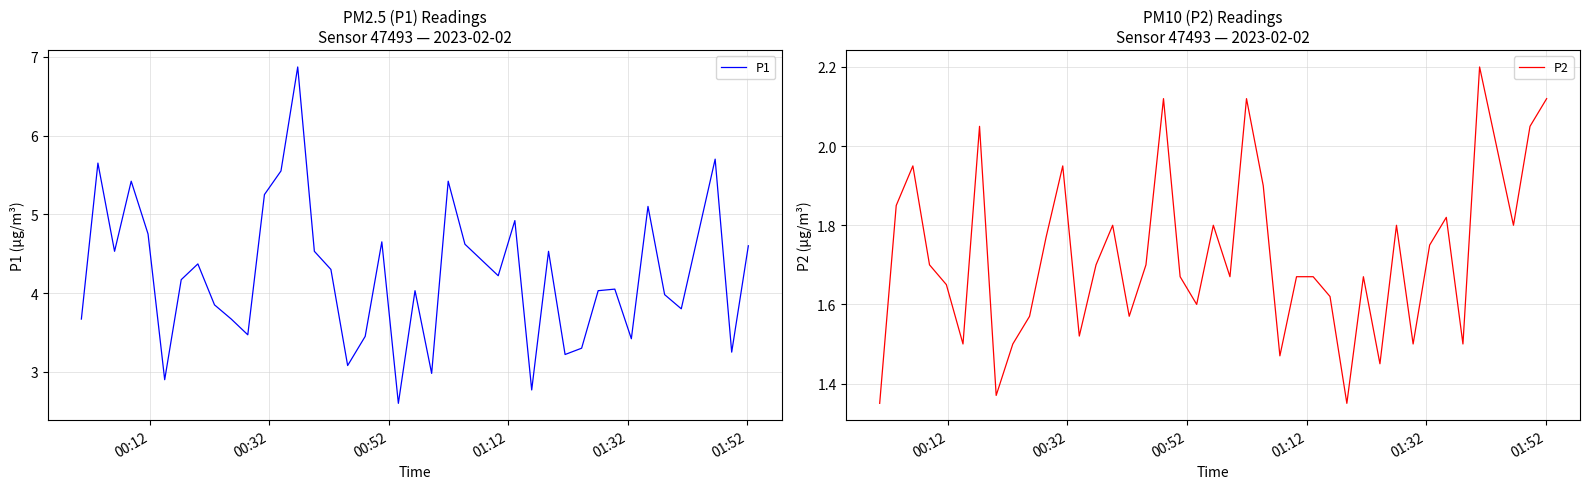

Rank the series by their average value, from highest to lowest.

P1, P2